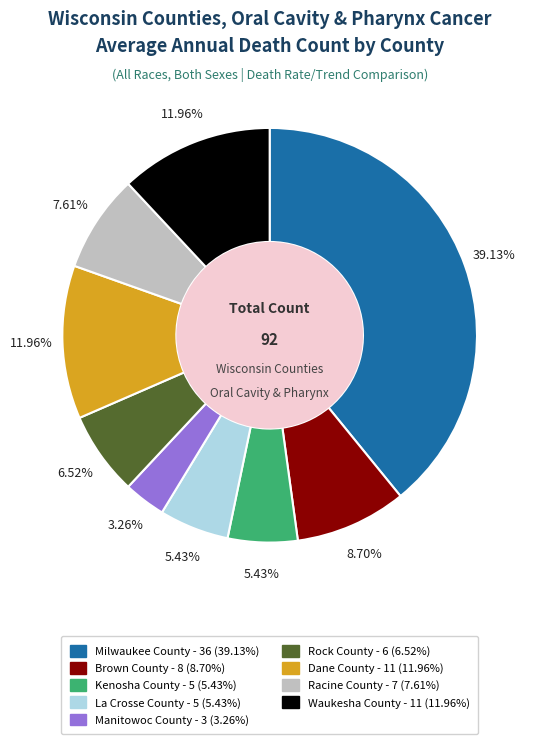

What is the ratio of the value at Manitowoc County to the value at Rock County?

0.5